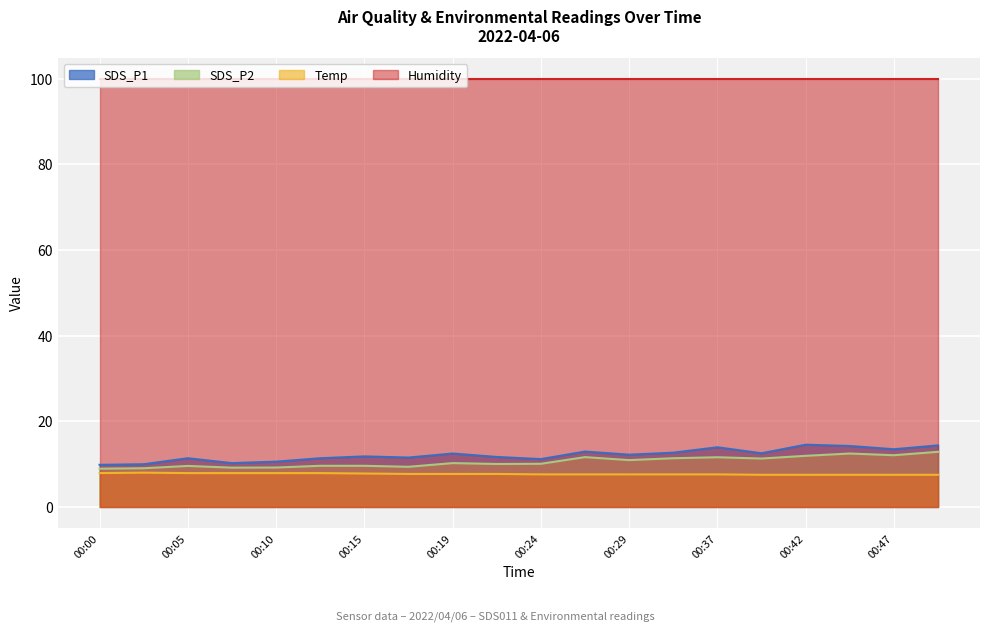

At 00:24, list the series in order from smallest to largest.

Temp, SDS_P2, SDS_P1, Humidity